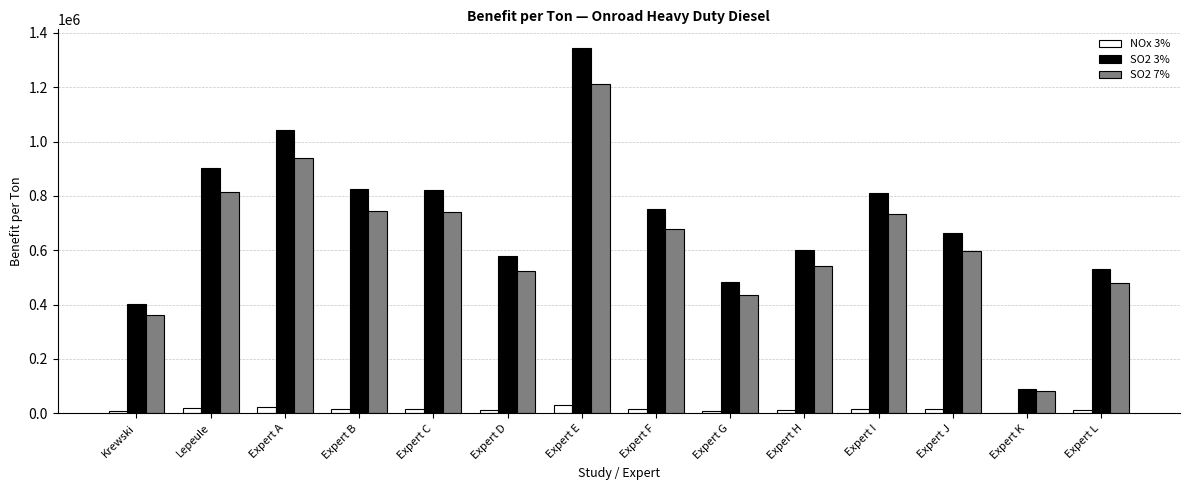

The SO2 7% series shows 495124 at Krewski. True or false?

False